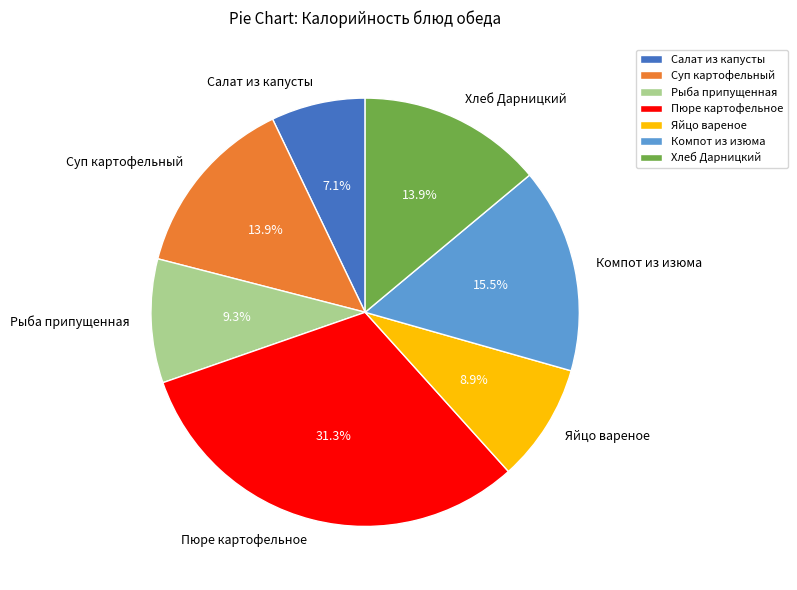

What is the smallest slice in the pie chart?

Салат из капусты